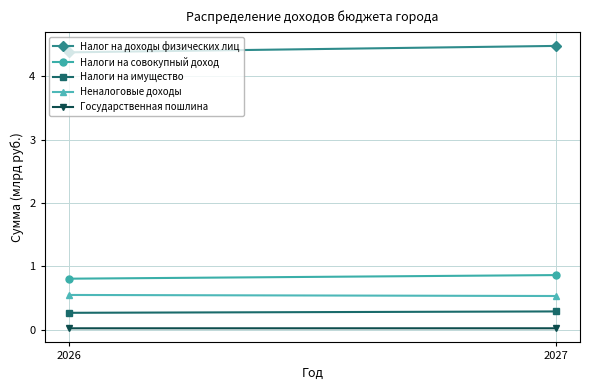

Reading left to right, list all the values displayed in this chart.

Налог на доходы физических лиц: 2026=4.4	2027=4.5
Налоги на совокупный доход: 2026=0.8	2027=0.9
Налоги на имущество: 2026=0.3	2027=0.3
Неналоговые доходы: 2026=0.5	2027=0.5
Государственная пошлина: 2026=0.0	2027=0.0